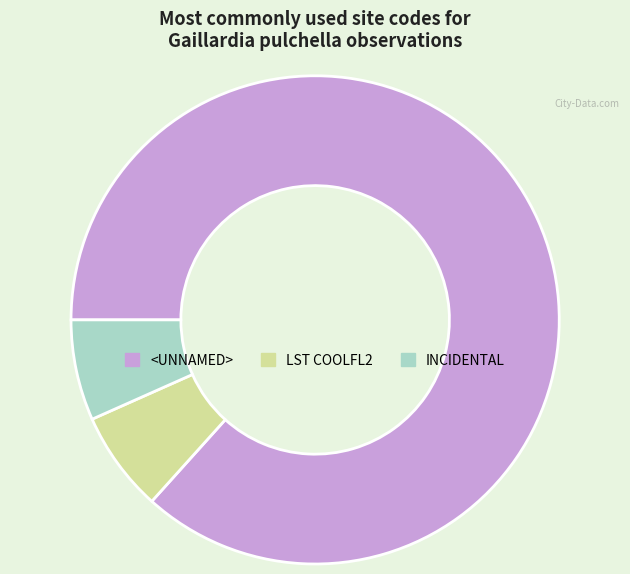

True or false: INCIDENTAL accounts for 21% of the total.

False